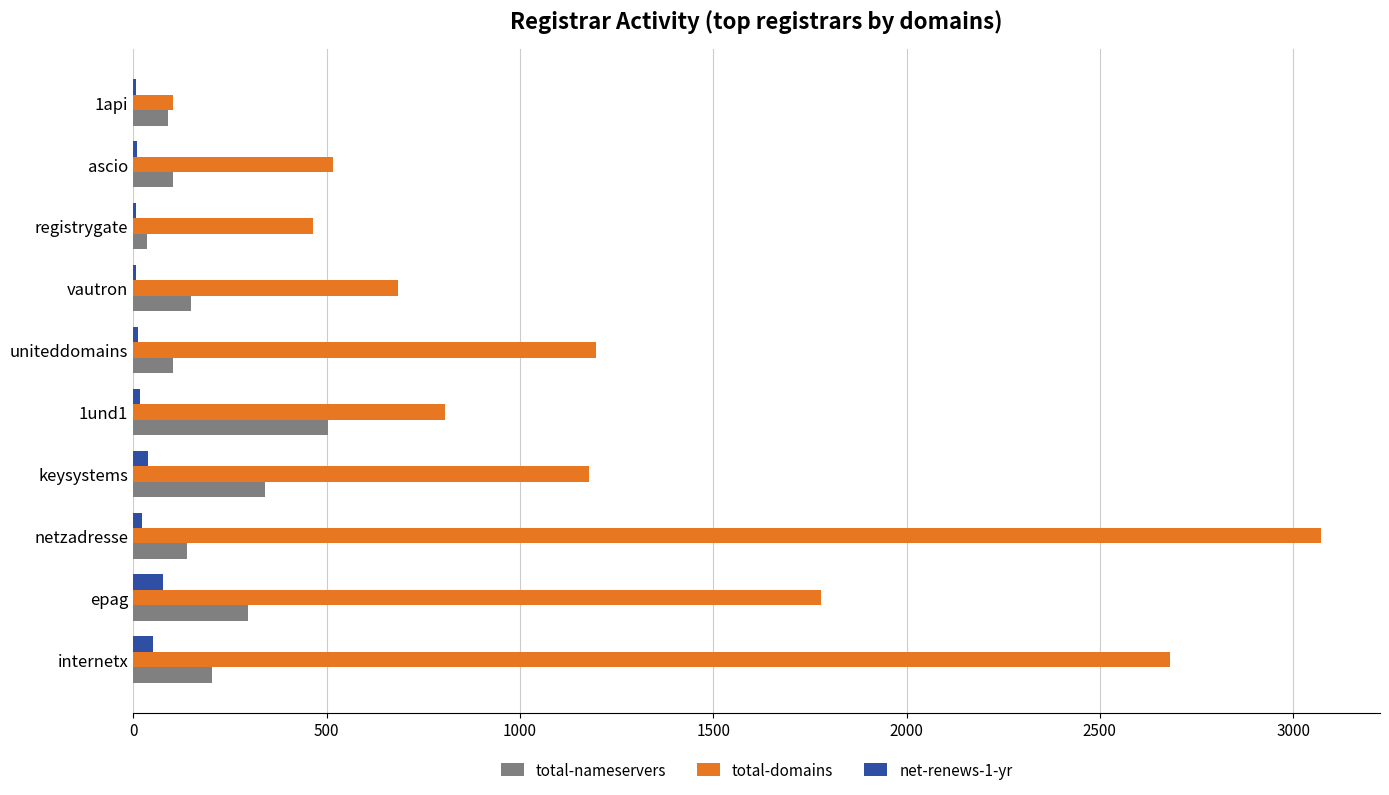

Which series has the largest total across all categories?

total-domains